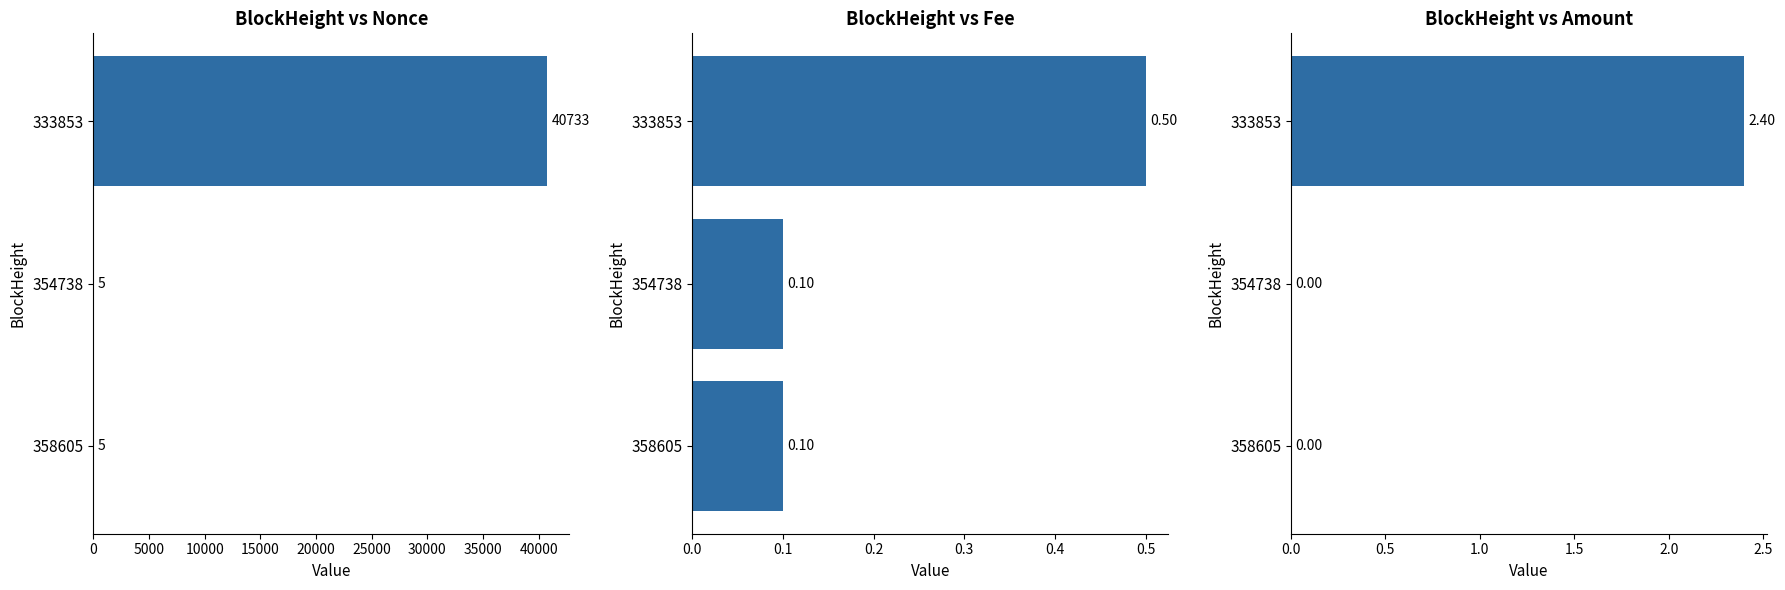

Is the value of Fee at 358605 greater than the value of Nonce at 333853?

No